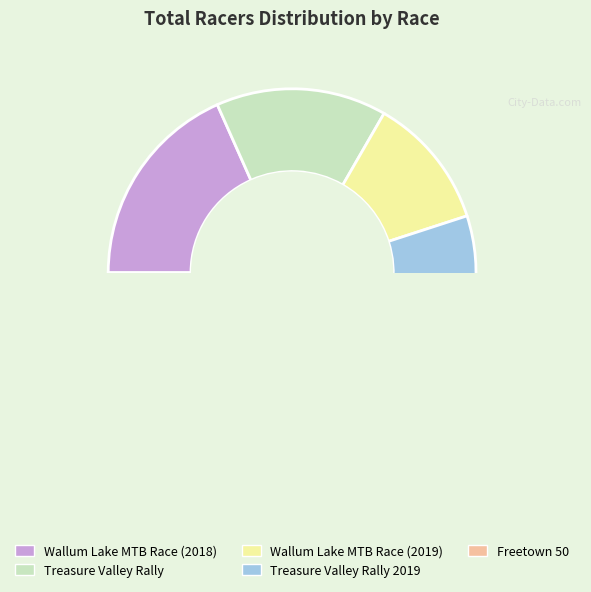

Is Freetown 50 the majority of the pie?

No